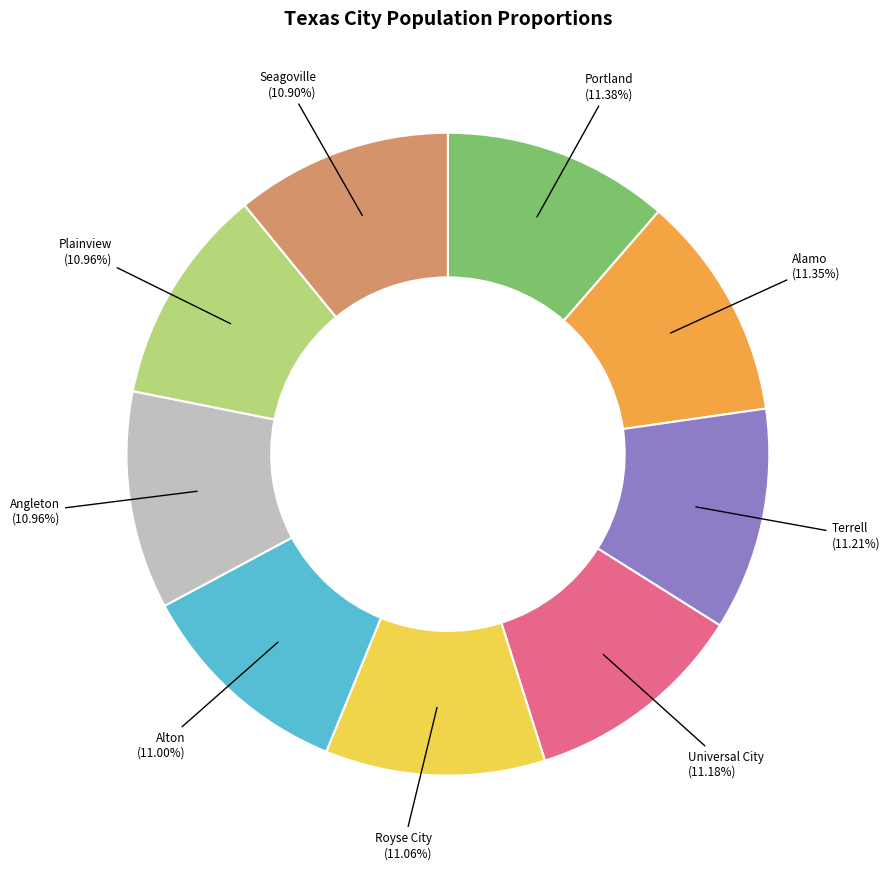

Does any single category account for the majority?

No